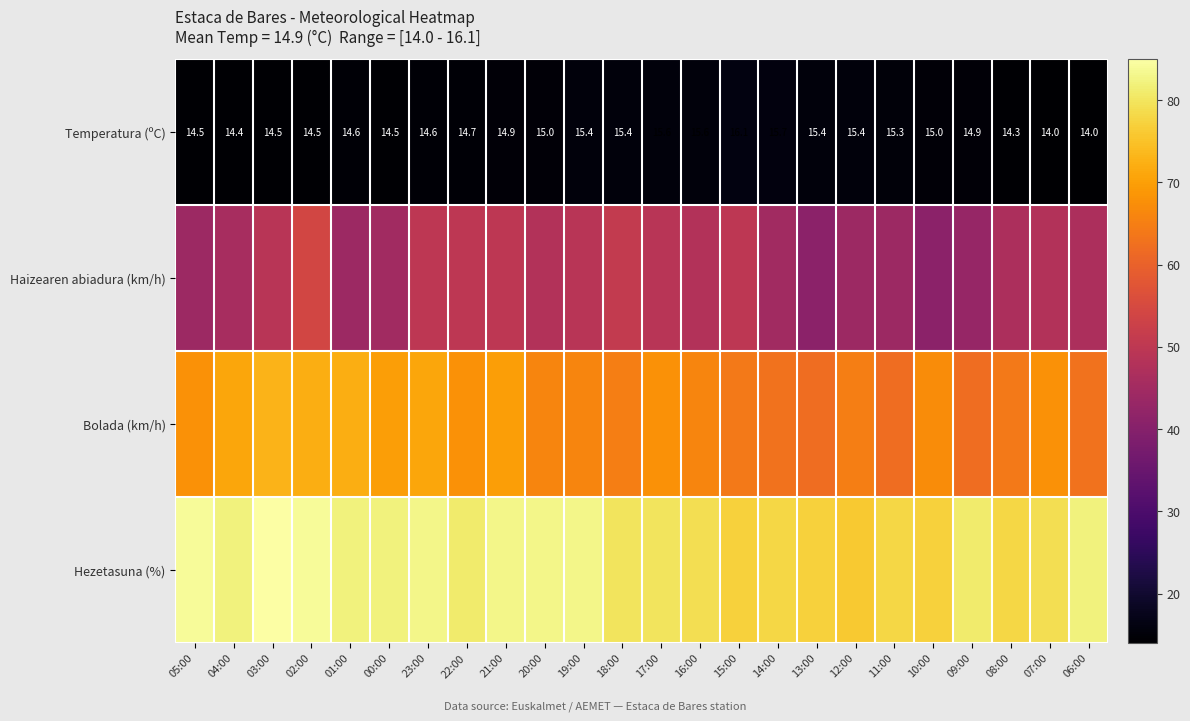

The value of Temperatura (ºC) at 04:00 is 9.3. True or false?

False